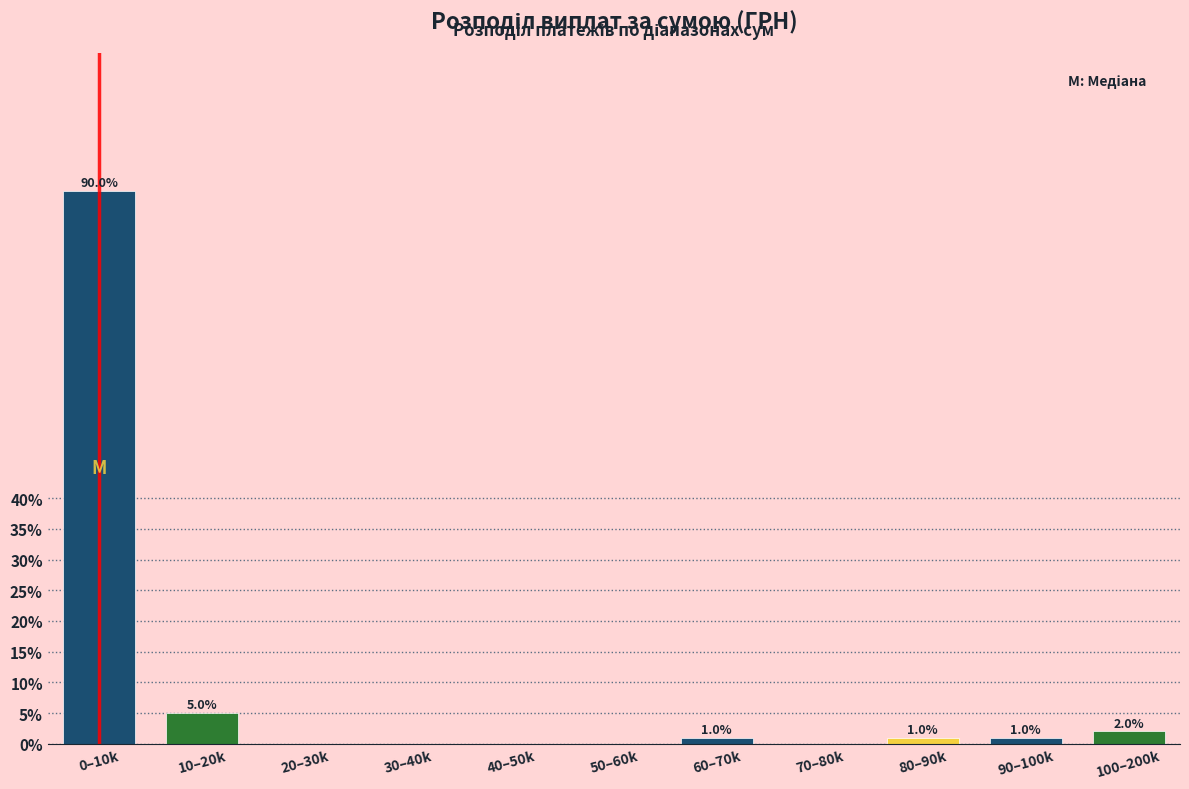

Reading left to right, extract all data points from this chart.

0–10k=90	10–20k=5	20–30k=0	30–40k=0	40–50k=0	50–60k=0	60–70k=1	70–80k=0	80–90k=1	90–100k=1	100–200k=2